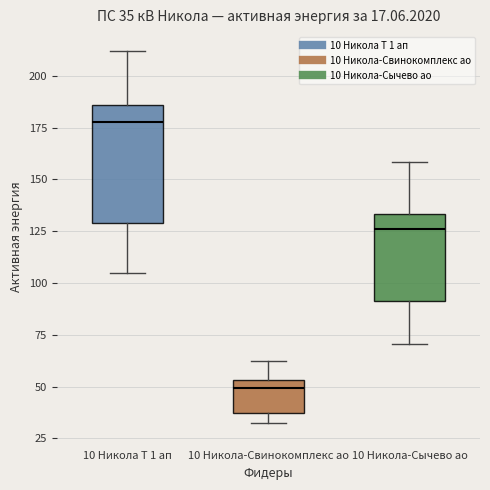

Which box's median line is the lowest?

10 Никола-Свинокомплекс ао